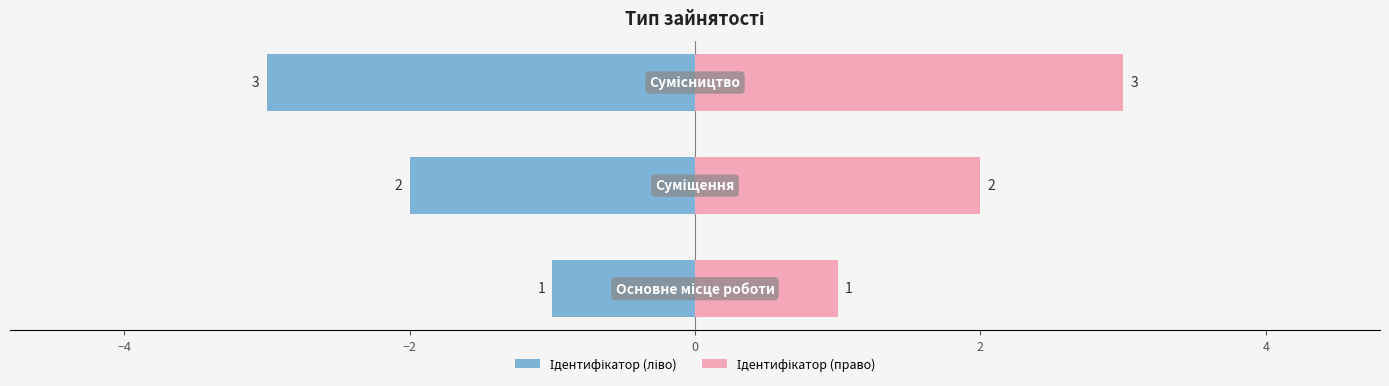

Between −4 and −2, which series saw the biggest shift?

Ідентифікатор (ліво)